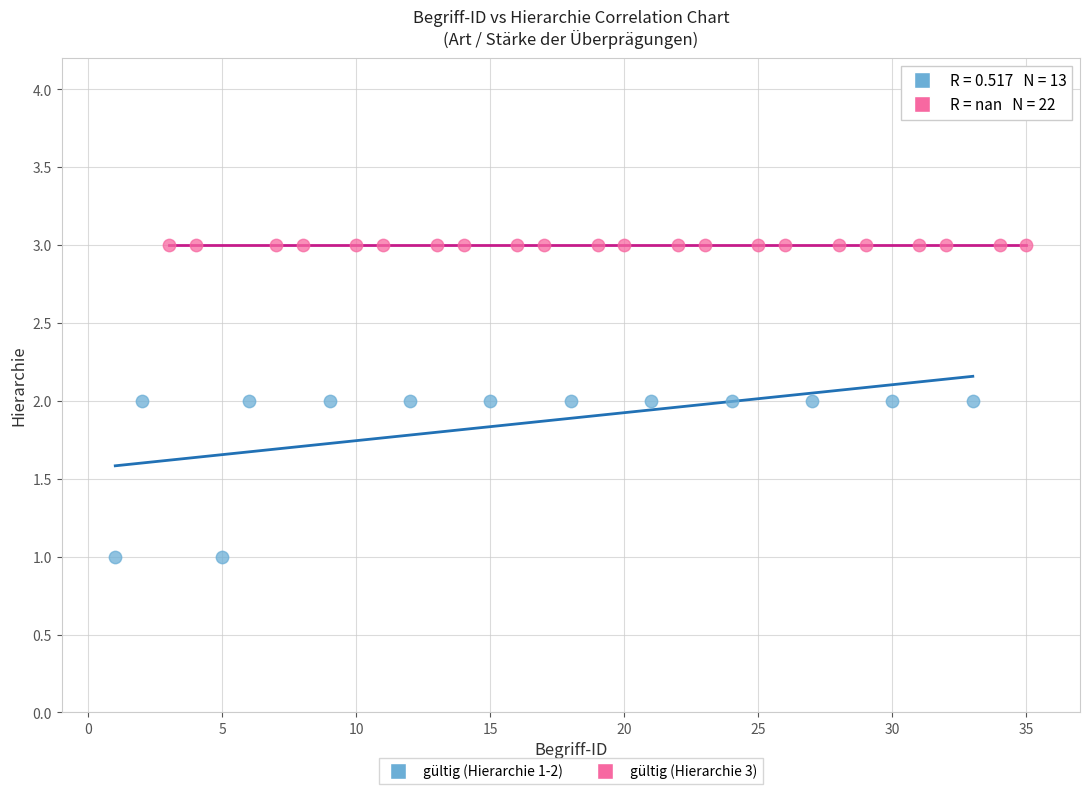

Which series contains the highest Y value?

gültig (Hierarchie 3)